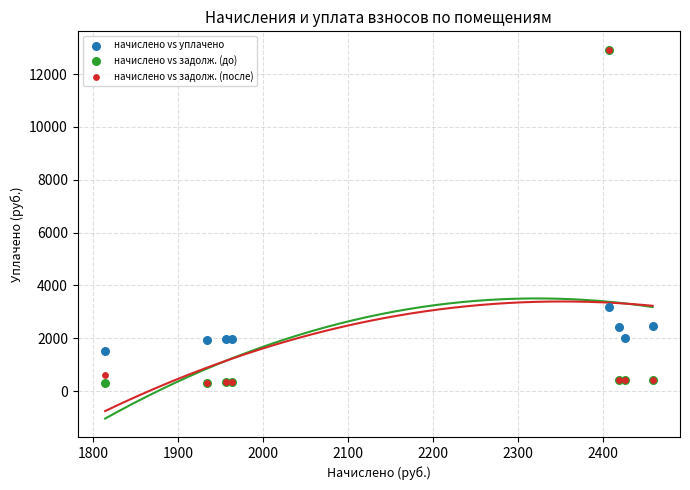

In the начислено vs задолж. (после) series, what Y value is closest to 6622?

604.6